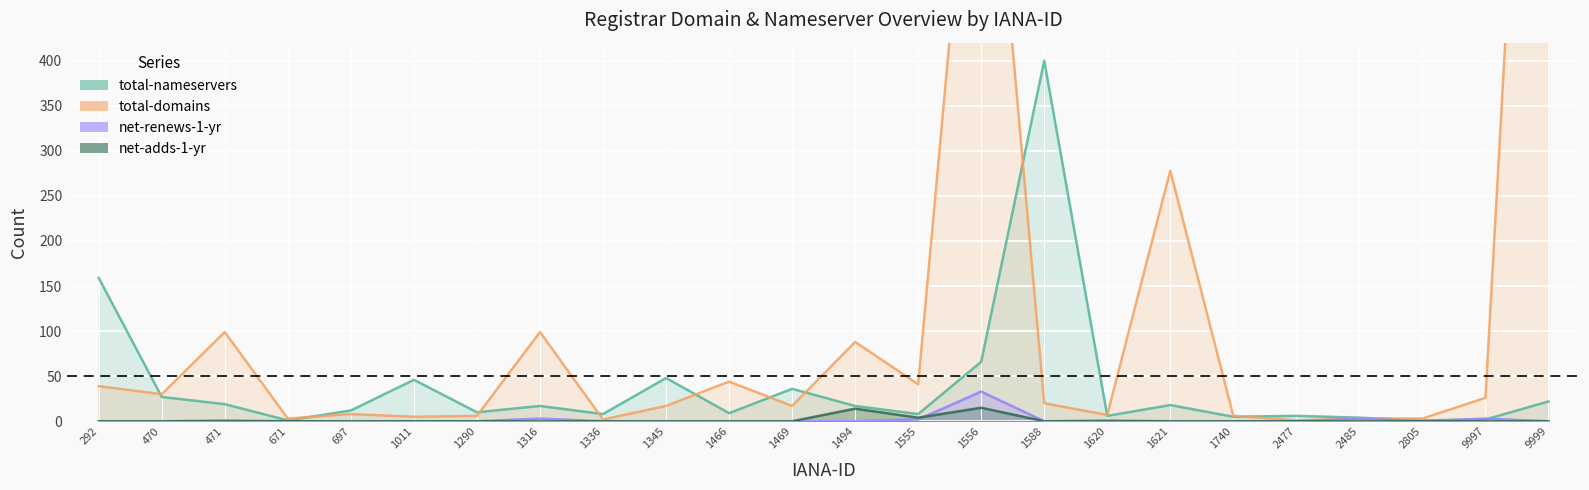

True or false: total-domains and net-adds-1-yr cross at least once.

False